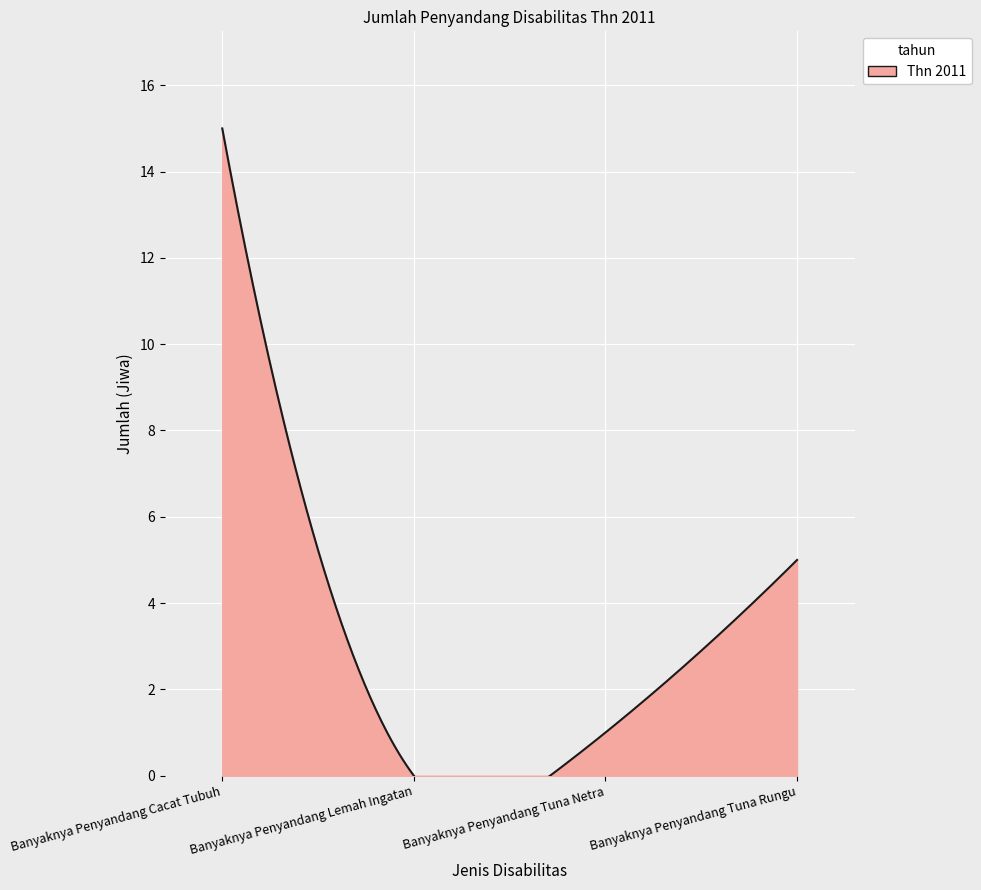

How many values exceed 5?

1